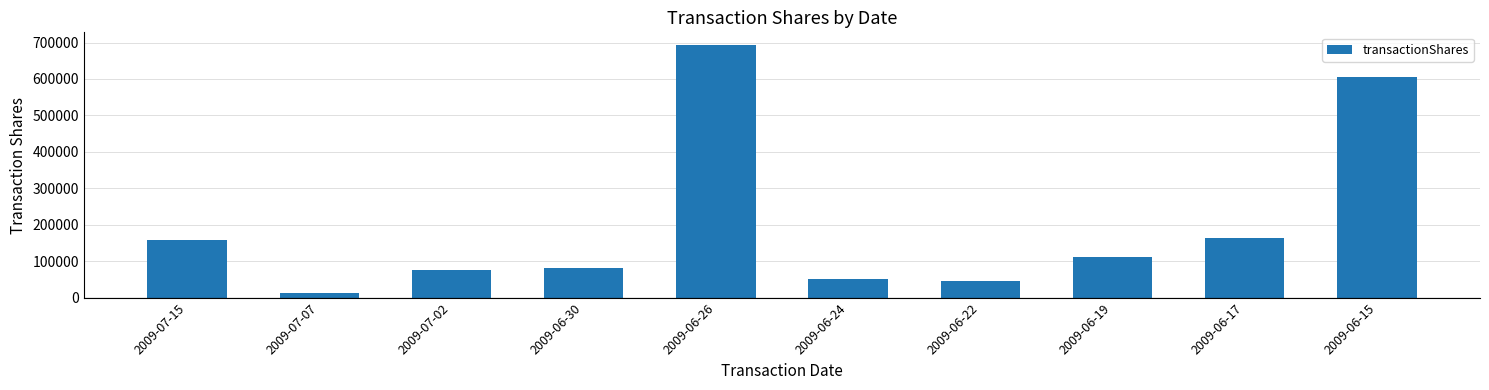

Reading left to right, extract all data points from this chart.

2009-07-15=159144	2009-07-07=13419	2009-07-02=76511	2009-06-30=82640	2009-06-26=693300	2009-06-24=51524	2009-06-22=44457	2009-06-19=110614	2009-06-17=163391	2009-06-15=605000